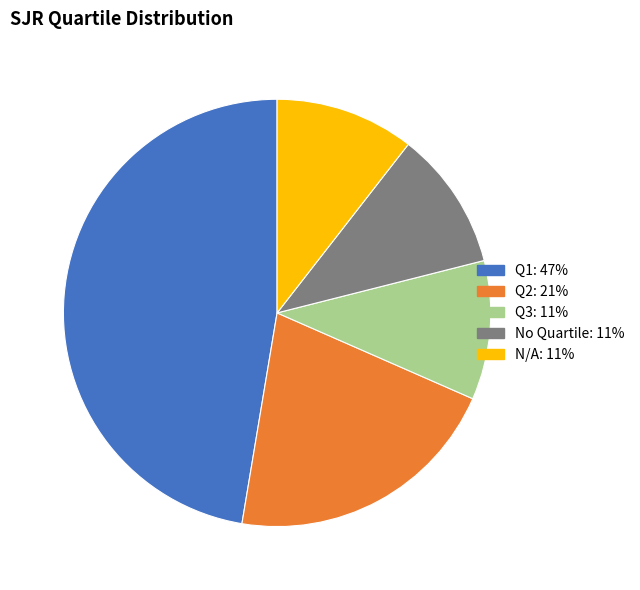

Does any single category account for the majority?

No